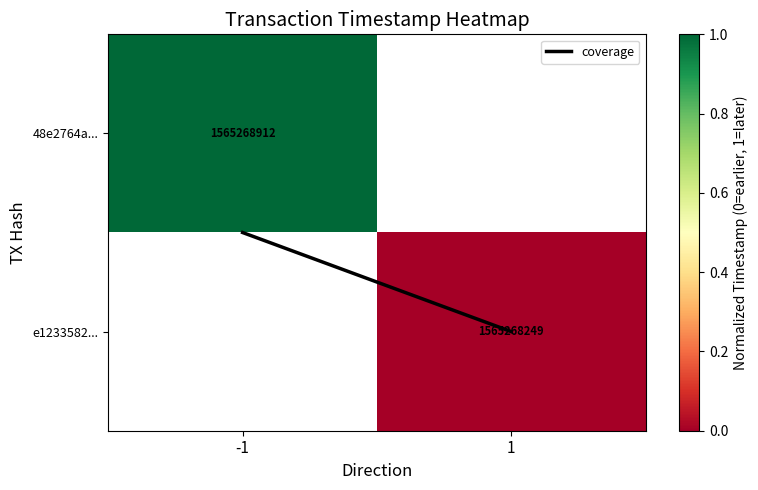

How many series are shown in this chart?

3